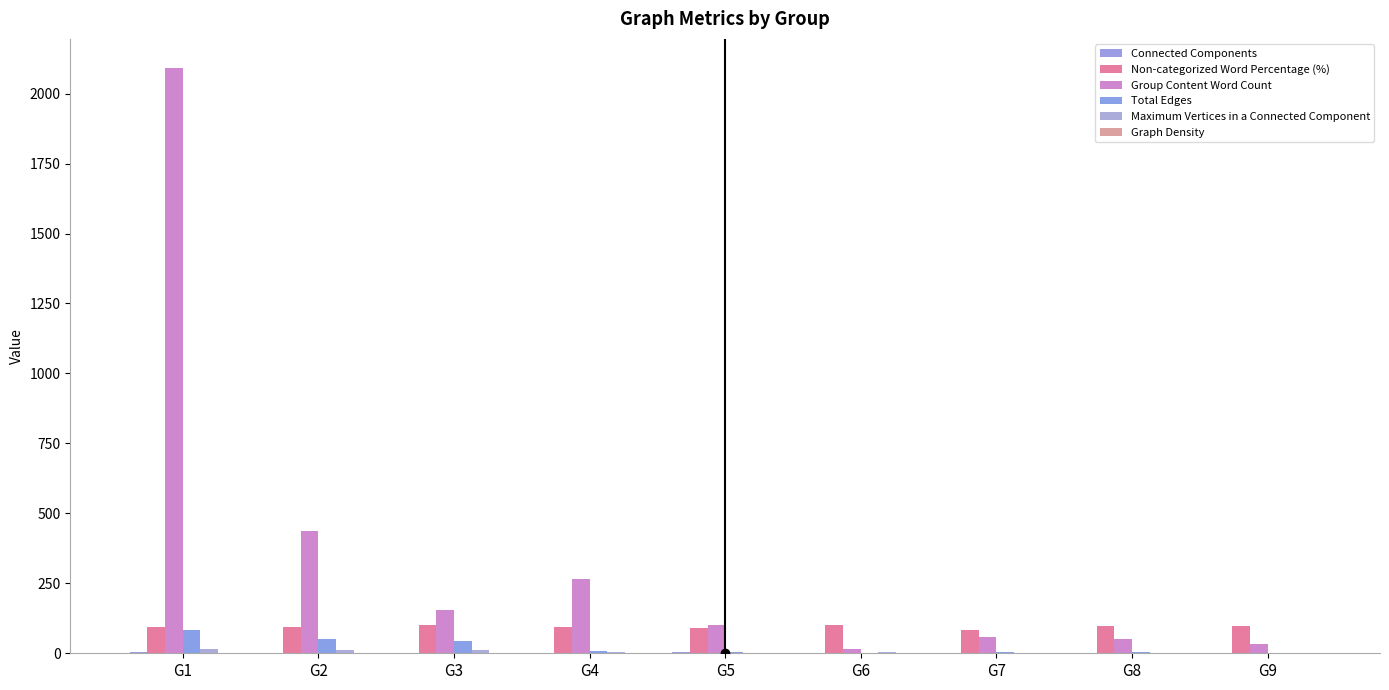

Is it true that Non-categorized Word Percentage (%) equals 165.4 at G4?

False